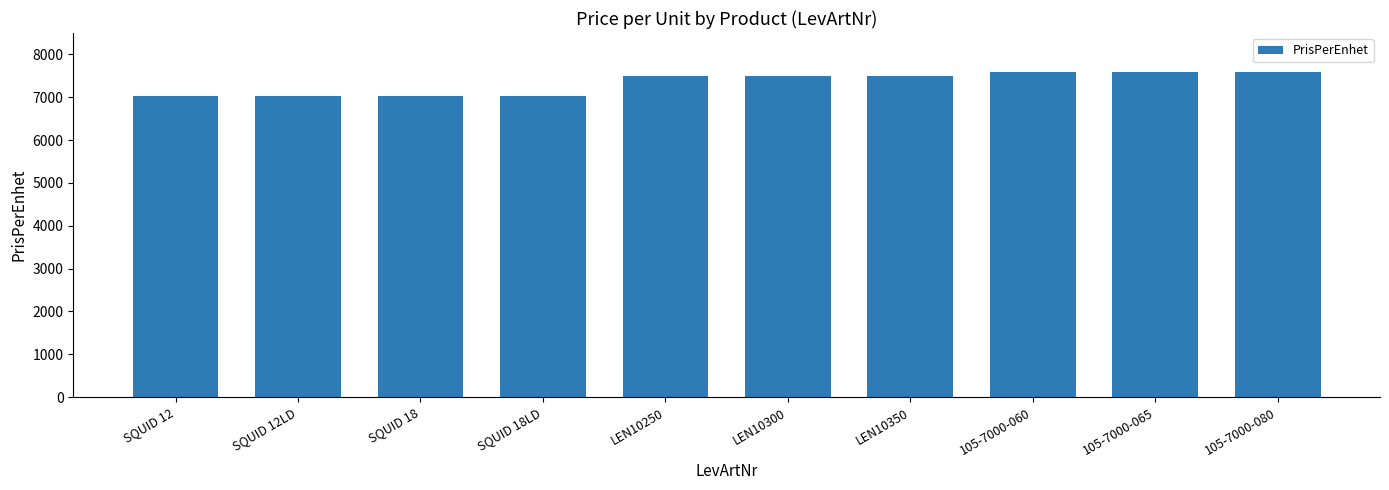

What is the sum of the values at SQUID 18 and SQUID 18LD?

14058